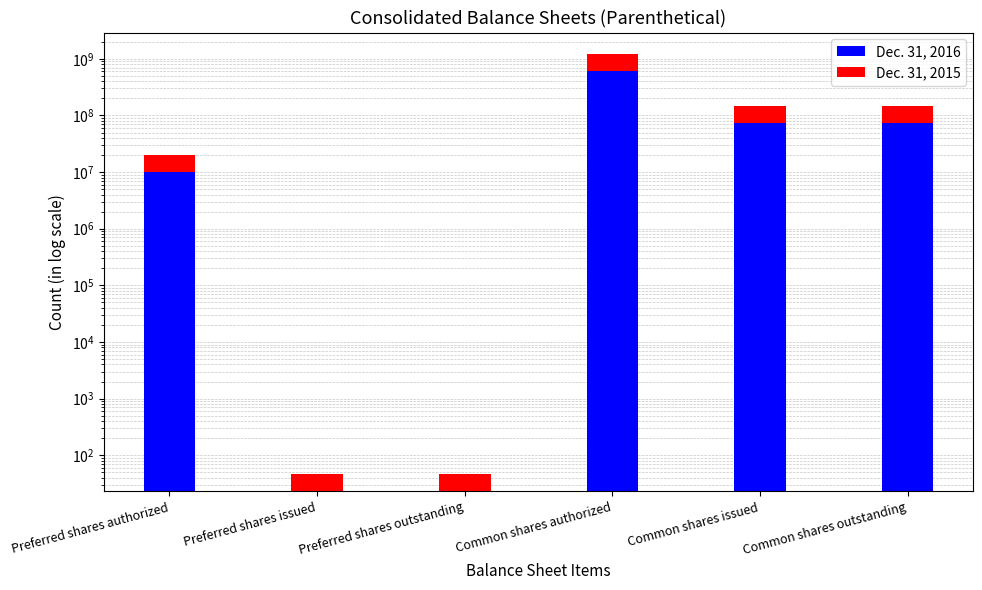

Rank the categories by Dec. 31, 2016 value from highest to lowest.

Common shares authorized, Common shares issued, Common shares outstanding, Preferred shares authorized, Preferred shares issued, Preferred shares outstanding